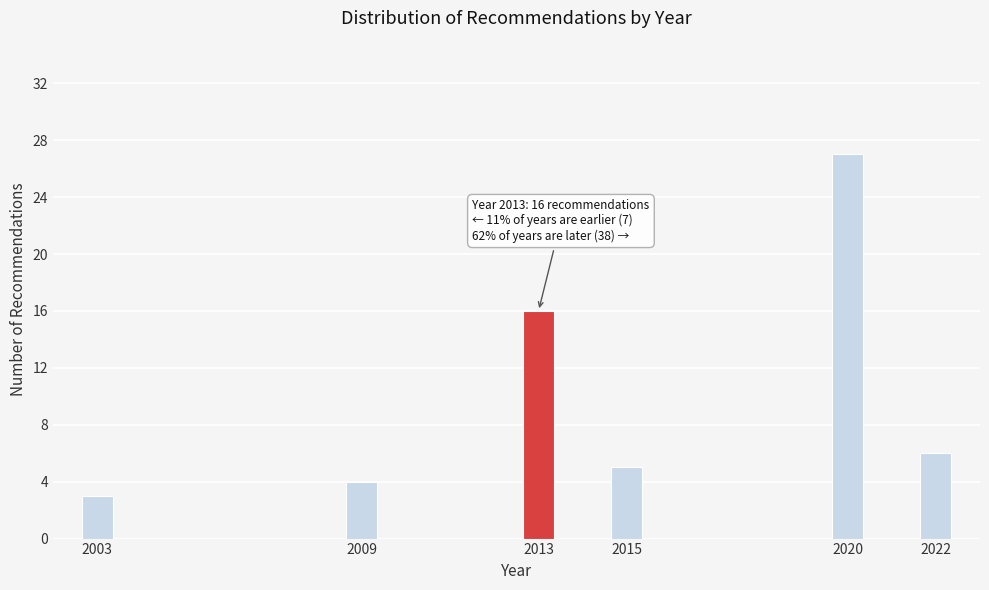

Reading right to left, what are all the values shown in this chart?

2022=6	2020=27	2015=5	2013=16	2009=4	2003=3